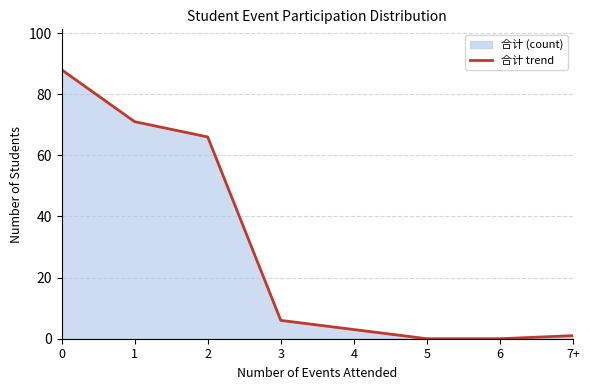

What is the label of the 6th point from the left?

5